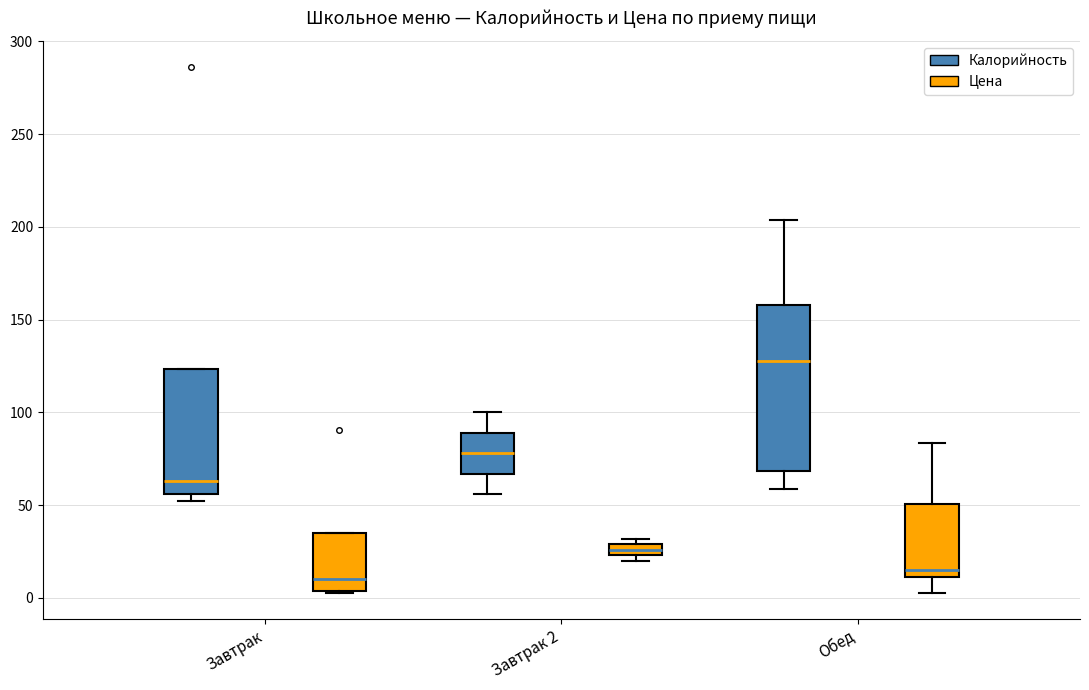

Where does the lower whisker of the box for Завтрак 2 (Калорийность) end on the y-axis? The values are not printed on the chart, so give them approximately, as read against the axis.

55